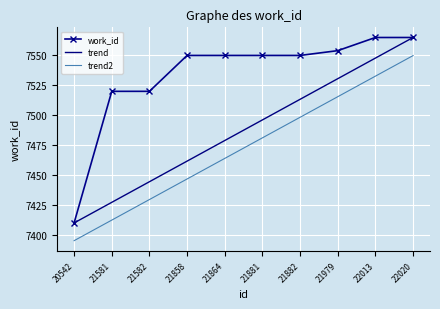

Where does the trend series first go above 7496?

21881